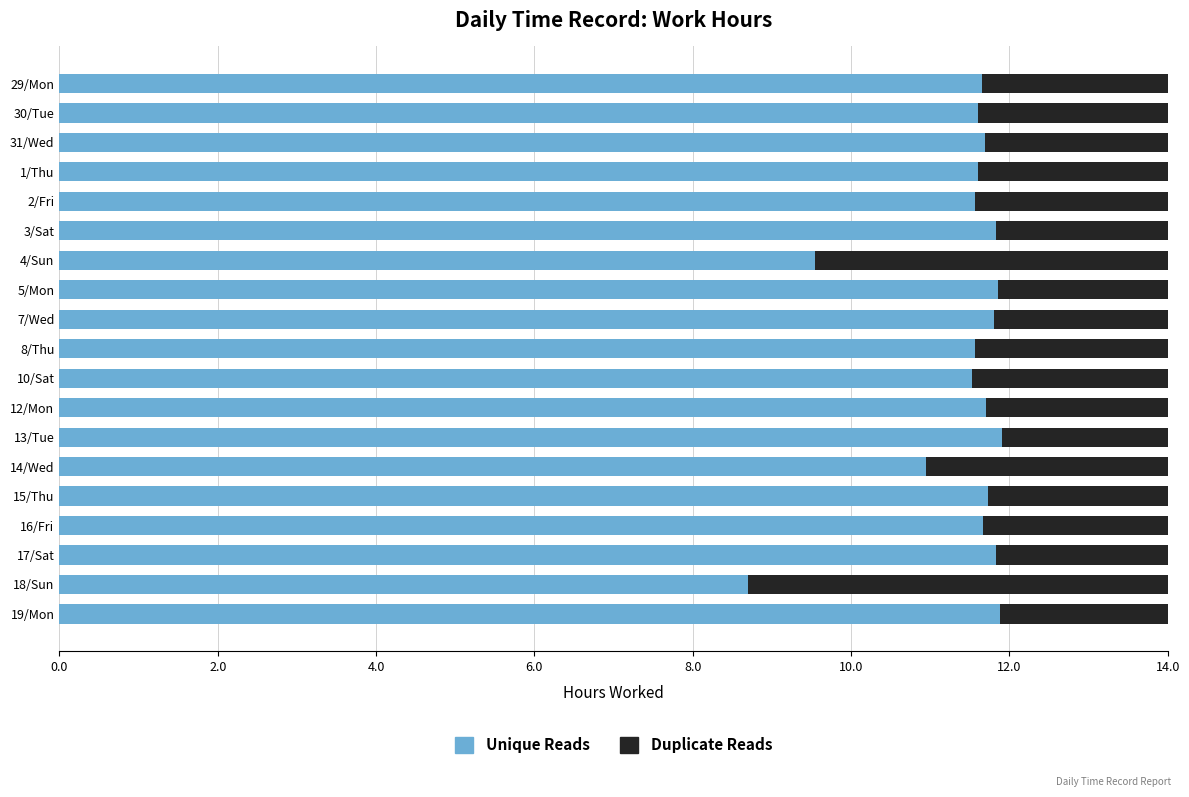

At which label is Unique Reads closest to 10?

4/Sun